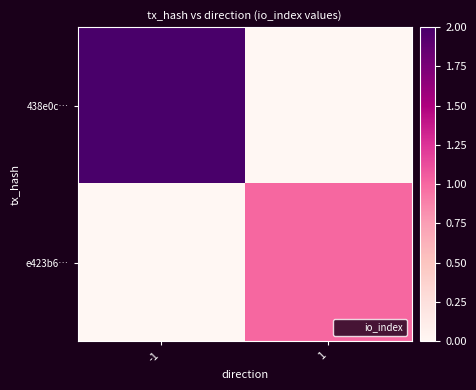

Count the number of categories in the chart.

2